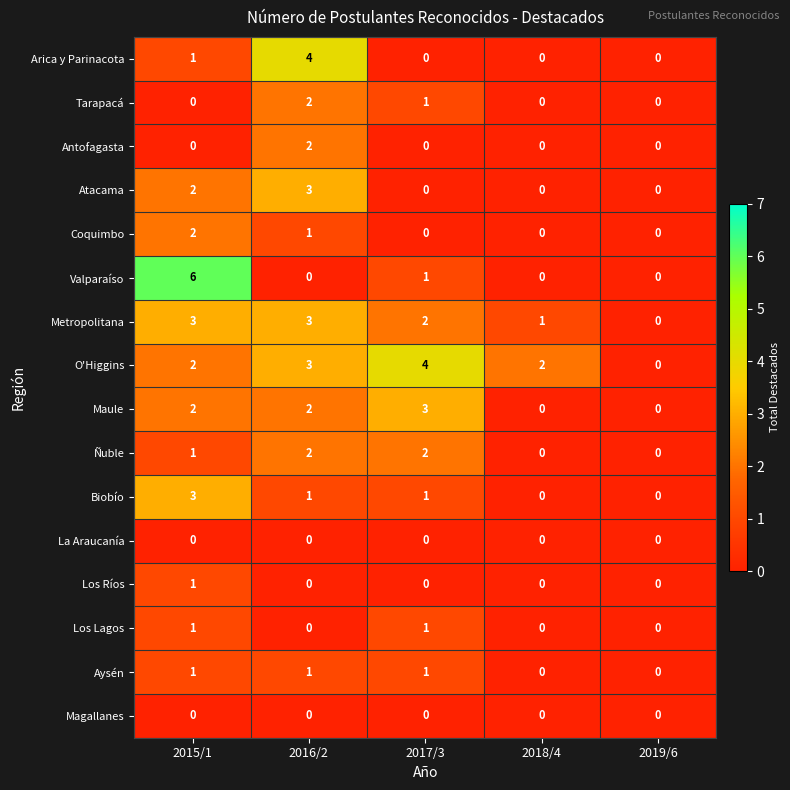

Count the number of categories in the chart.

5